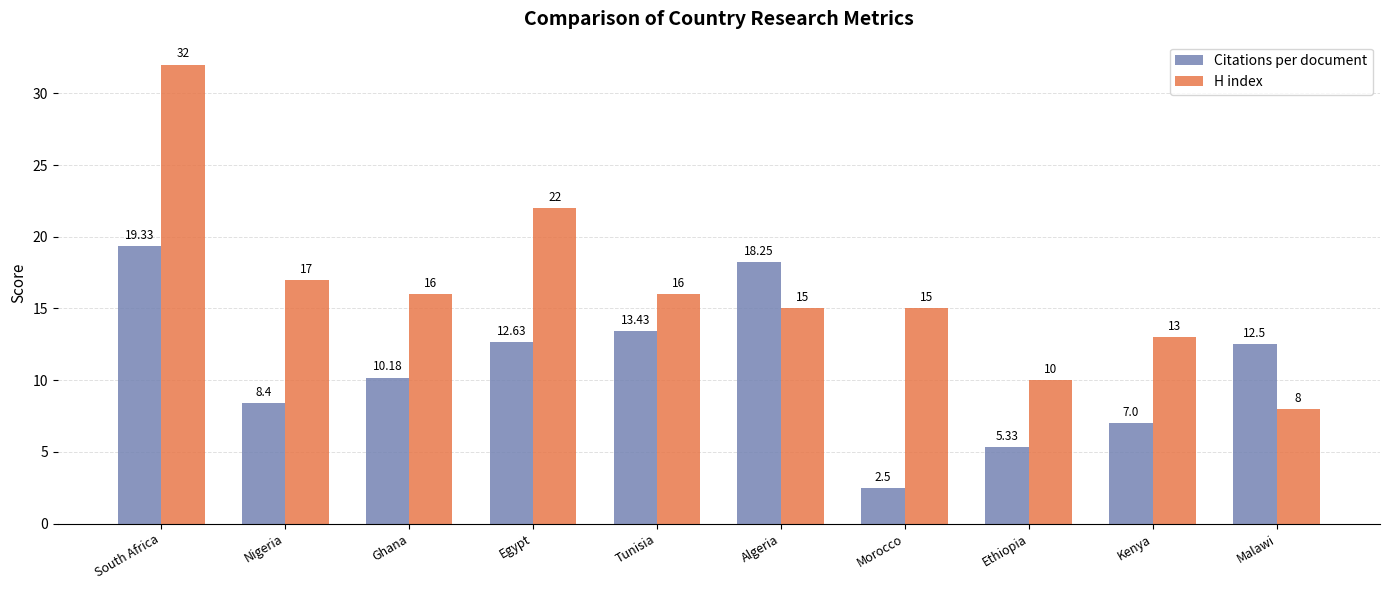

What is the sum of the H index values at Kenya and Morocco?

28.0